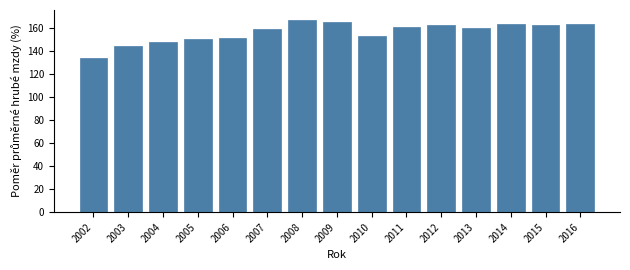

What is the value of the 5th bar from the left?

151.1